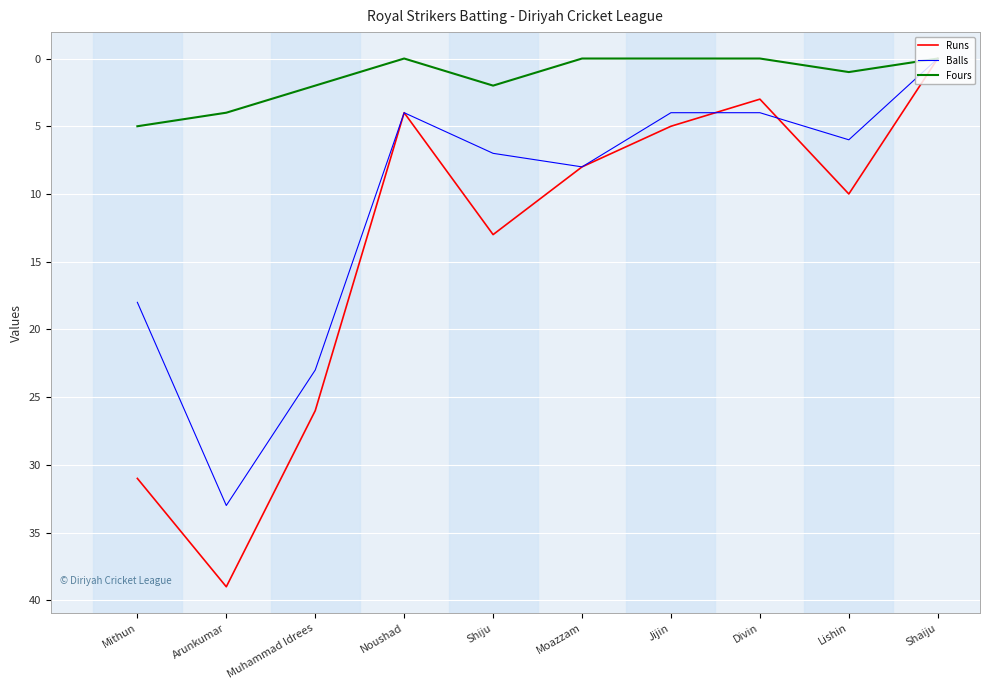

Where is Runs nearest to the value 19?

Shiju